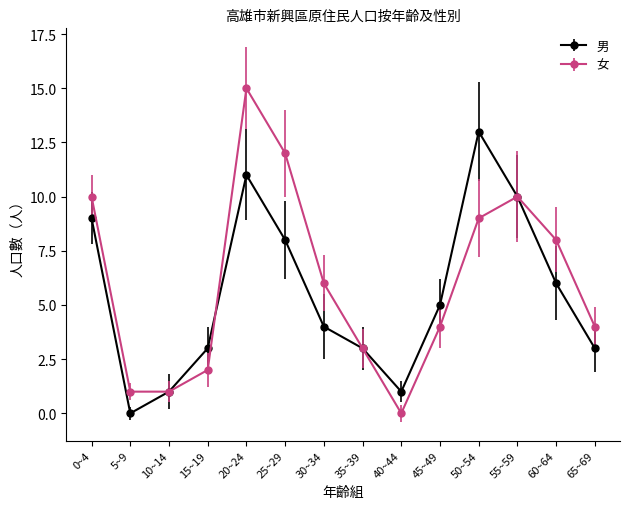

True or false: 男 has a value of 5 at 15~19.

False